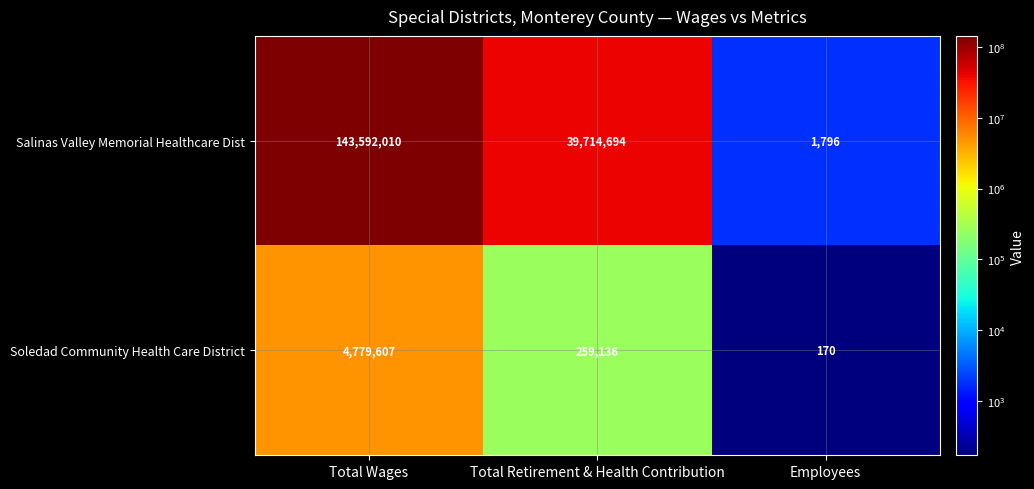

How many series are shown in this chart?

2